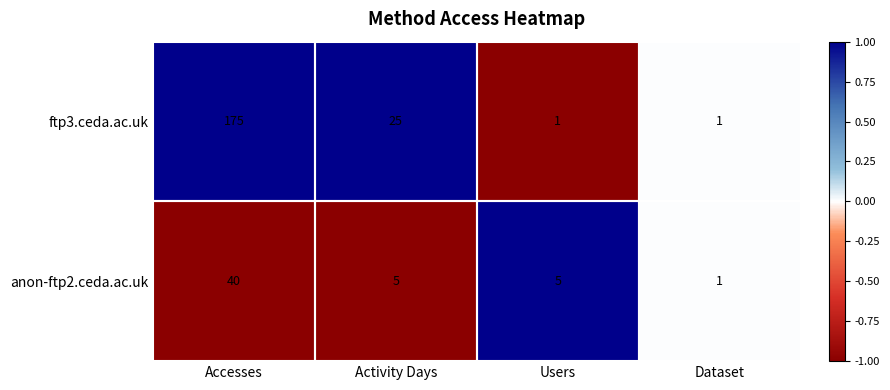

What is the maximum value shown in the chart?

175